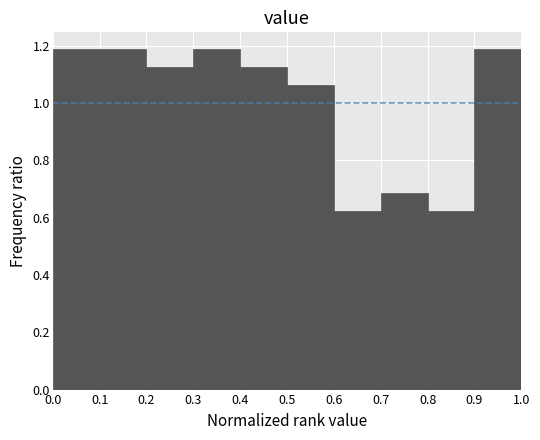

Reading left to right, transcribe this chart: for each bar, give the range it covers on the x-axis and its height. The values are not printed on the chart, so give them approximately, as read against the axis.

0.0 to 0.1: 1.18
0.1 to 0.2: 1.18
0.2 to 0.3: 1.12
0.3 to 0.4: 1.18
0.4 to 0.5: 1.12
0.5 to 0.6: 1.06
0.6 to 0.7: 0.62
0.7 to 0.8: 0.68
0.8 to 0.9: 0.62
0.9 to 1.0: 1.18